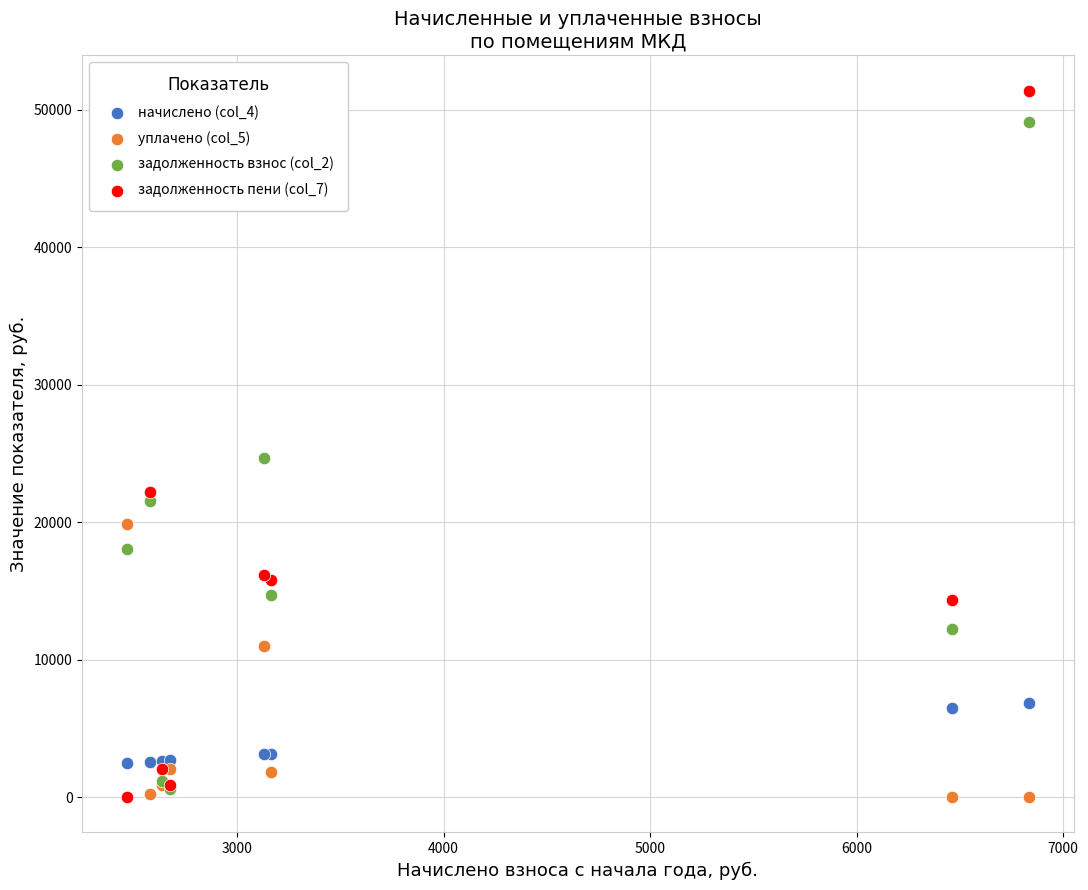

What are all the series names shown in the legend?

начислено (col_4), уплачено (col_5), задолженность взнос (col_2), задолженность пени (col_7)